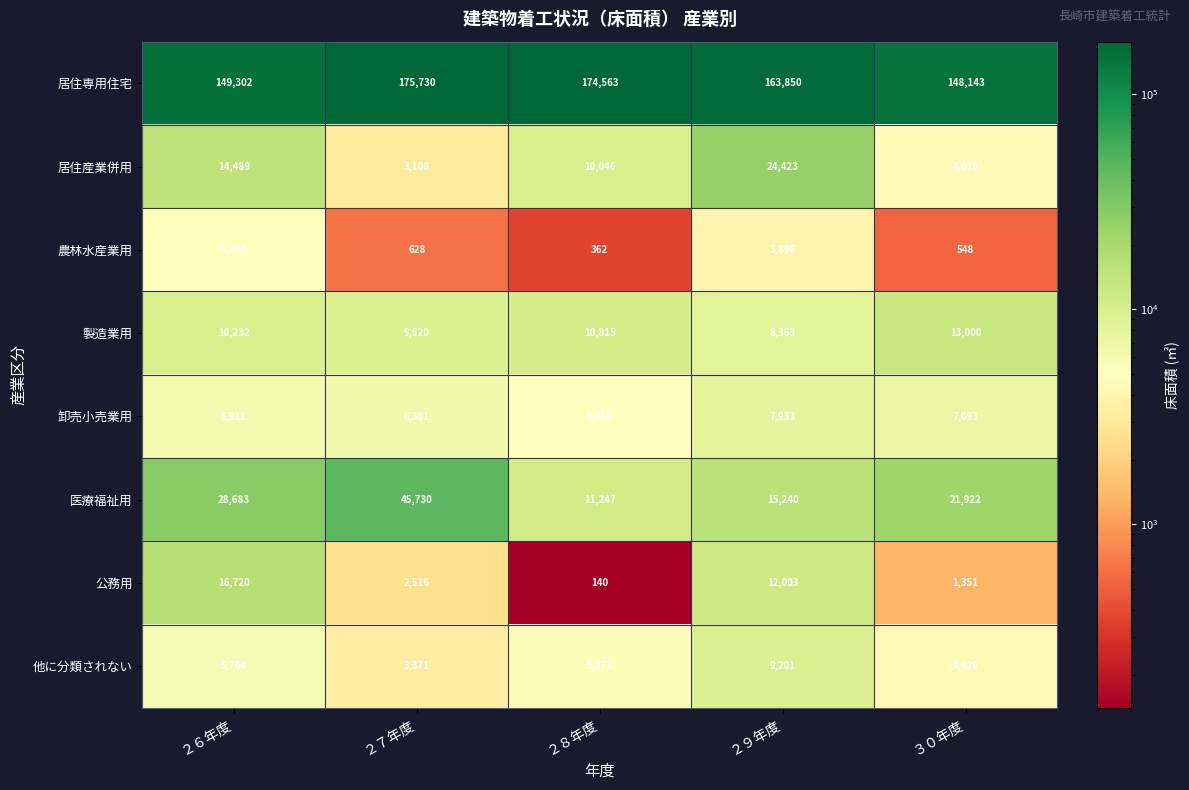

Between ２７年度 and ２９年度, which series saw the biggest shift?

医療福祉用